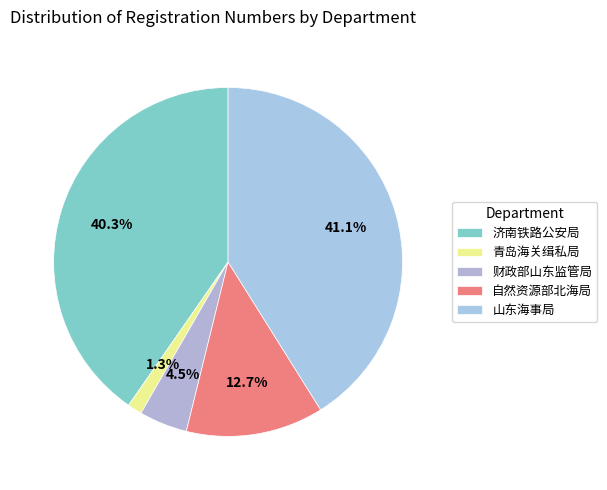

How many slices are in this pie chart?

5